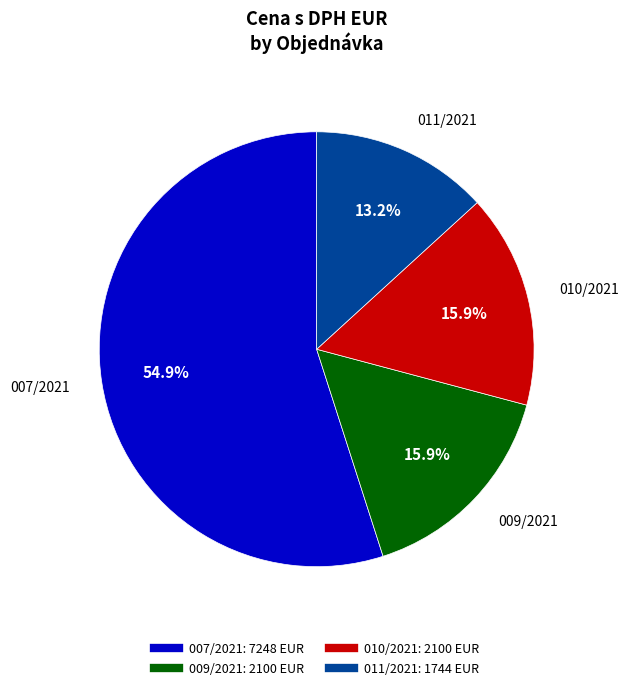

To the nearest percent, what is the difference between the largest and smallest slice percentages?

42%